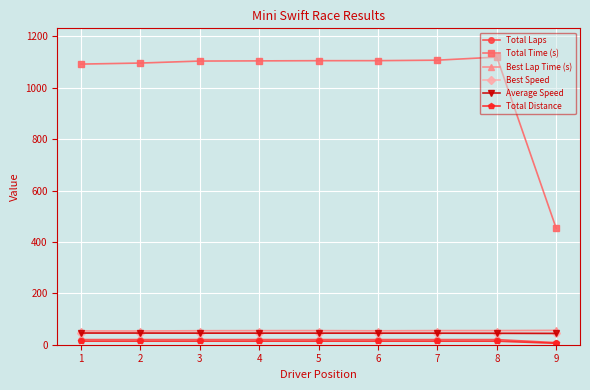

How many lines are shown in the chart?

6